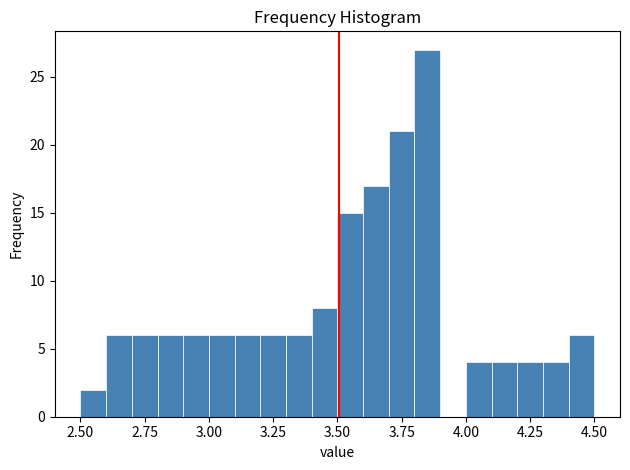

Around what value on the x-axis is the tallest bar? Give the approximate position of its centre, as read against the axis.

3.85